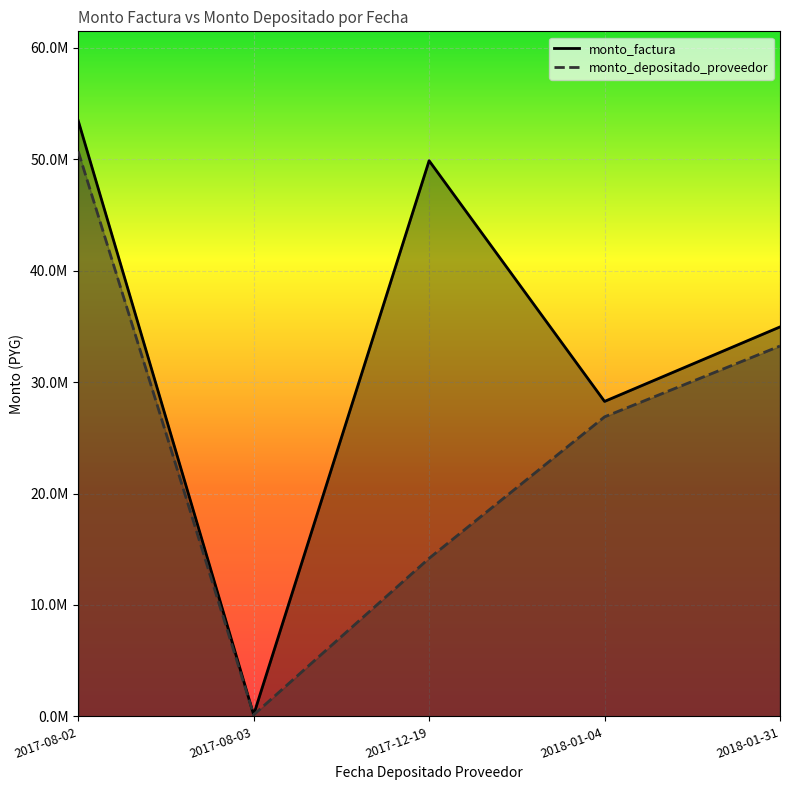

At which label is monto_factura closest to 26806444?

2018-01-04